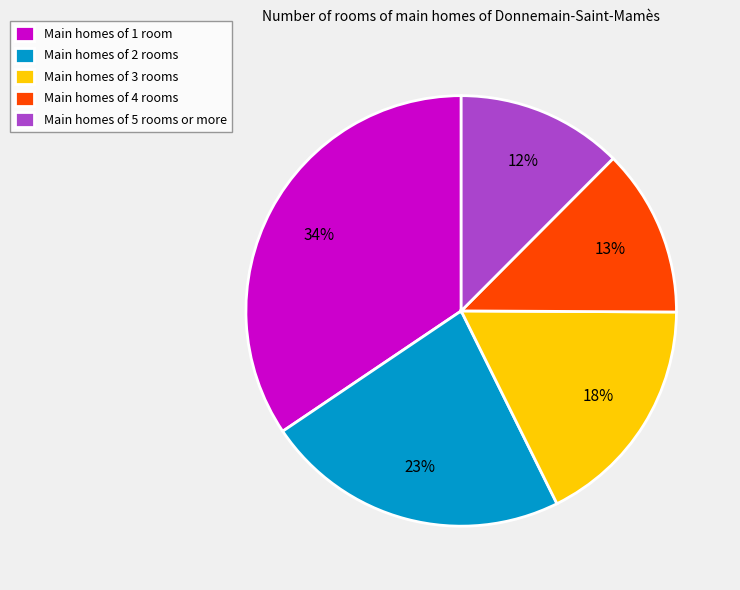

Is there a majority slice in this chart?

No